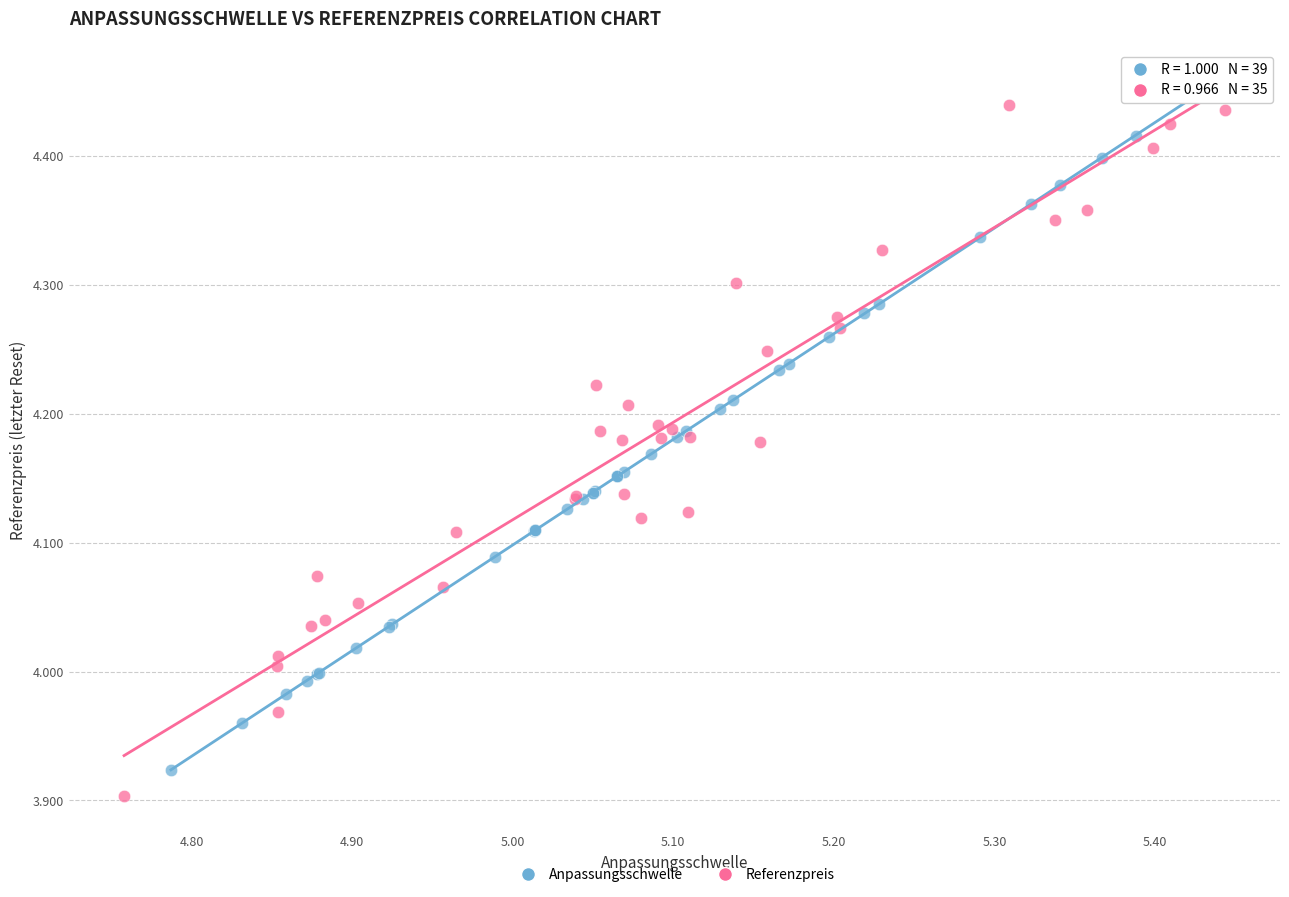

What are all the series names shown in the legend?

Anpassungsschwelle, Referenzpreis